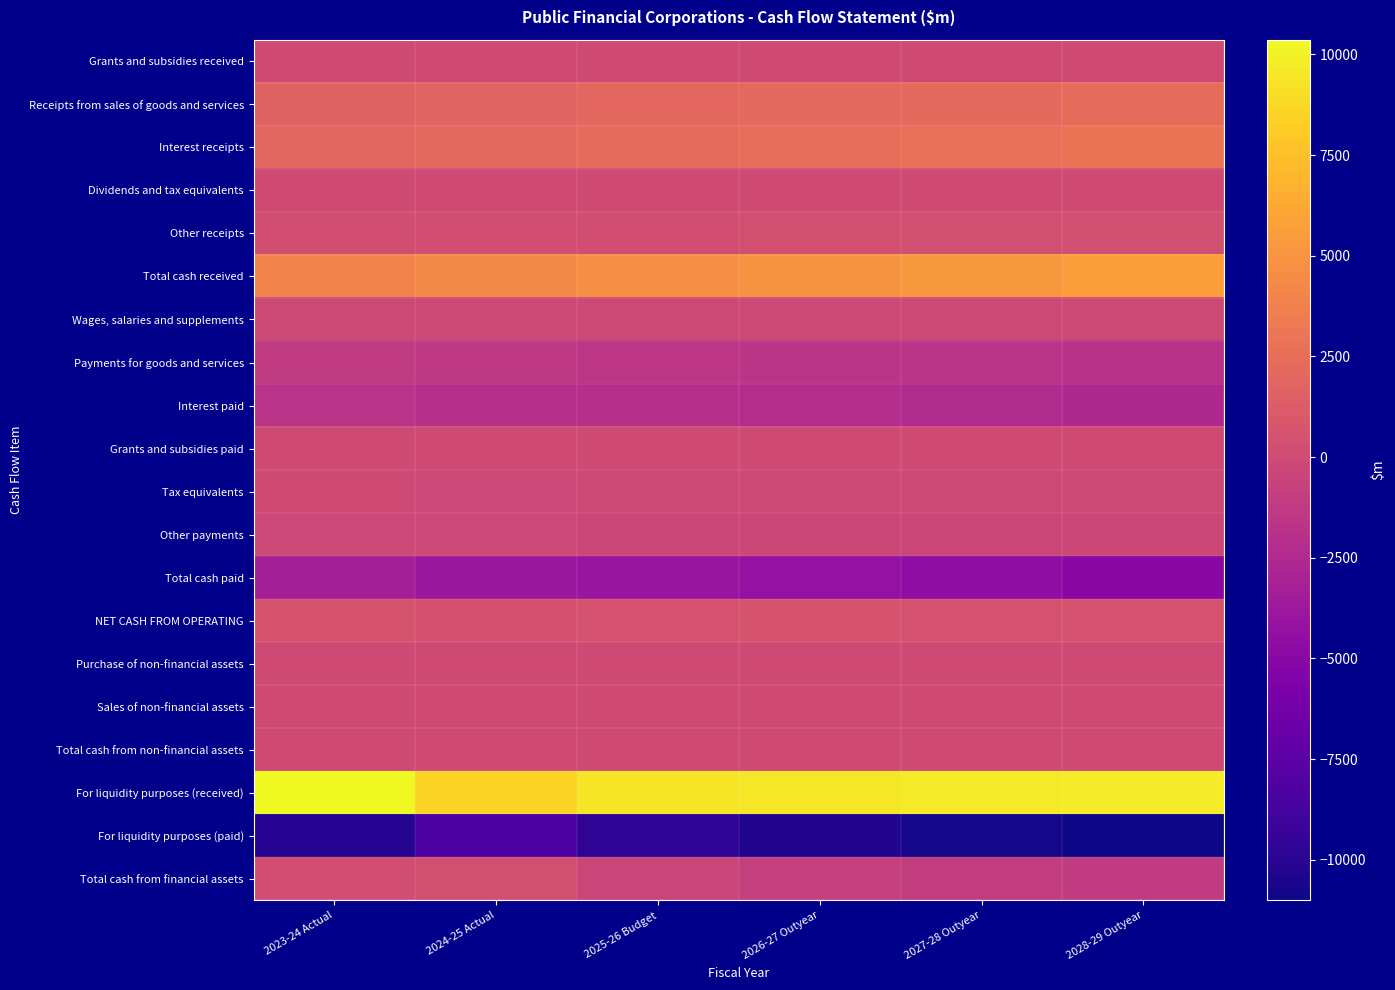

Reading right to left, what are all the values shown in this chart?

Grants and subsidies received: 2028-29 Outyear=5	2027-28 Outyear=5	2026-27 Outyear=5	2025-26 Budget=5	2024-25 Actual=5	2023-24 Actual=0
Receipts from sales of goods and services: 2028-29 Outyear=2366	2027-28 Outyear=2263	2026-27 Outyear=2163	2025-26 Budget=2067	2024-25 Actual=1847	2023-24 Actual=1759
Interest receipts: 2028-29 Outyear=2883	2027-28 Outyear=2674	2026-27 Outyear=2461	2025-26 Budget=2277	2024-25 Actual=2262	2023-24 Actual=1987
Dividends and tax equivalents: 2028-29 Outyear=0	2027-28 Outyear=0	2026-27 Outyear=0	2025-26 Budget=0	2024-25 Actual=0	2023-24 Actual=0
Other receipts: 2028-29 Outyear=298	2027-28 Outyear=285	2026-27 Outyear=270	2025-26 Budget=258	2024-25 Actual=232	2023-24 Actual=218
Total cash received: 2028-29 Outyear=5551	2027-28 Outyear=5227	2026-27 Outyear=4900	2025-26 Budget=4606	2024-25 Actual=4346	2023-24 Actual=3964
Wages, salaries and supplements: 2028-29 Outyear=-118	2027-28 Outyear=-114	2026-27 Outyear=-111	2025-26 Budget=-108	2024-25 Actual=-94	2023-24 Actual=-85
Payments for goods and services: 2028-29 Outyear=-1859	2027-28 Outyear=-1732	2026-27 Outyear=-1599	2025-26 Budget=-1525	2024-25 Actual=-1343	2023-24 Actual=-1188
Interest paid: 2028-29 Outyear=-2577	2027-28 Outyear=-2401	2026-27 Outyear=-2216	2025-26 Budget=-2042	2024-25 Actual=-2054	2023-24 Actual=-1758
Grants and subsidies paid: 2028-29 Outyear=0	2027-28 Outyear=0	2026-27 Outyear=0	2025-26 Budget=0	2024-25 Actual=0	2023-24 Actual=0
Tax equivalents: 2028-29 Outyear=-80	2027-28 Outyear=-80	2026-27 Outyear=-79	2025-26 Budget=-77	2024-25 Actual=-159	2023-24 Actual=-55
Other payments: 2028-29 Outyear=-324	2027-28 Outyear=-306	2026-27 Outyear=-289	2025-26 Budget=-275	2024-25 Actual=-234	2023-24 Actual=-219
Total cash paid: 2028-29 Outyear=-4958	2027-28 Outyear=-4633	2026-27 Outyear=-4293	2025-26 Budget=-4028	2024-25 Actual=-3885	2023-24 Actual=-3305
NET CASH FROM OPERATING: 2028-29 Outyear=593	2027-28 Outyear=594	2026-27 Outyear=606	2025-26 Budget=578	2024-25 Actual=462	2023-24 Actual=659
Purchase of non-financial assets: 2028-29 Outyear=-6	2027-28 Outyear=-7	2026-27 Outyear=-6	2025-26 Budget=-6	2024-25 Actual=-8	2023-24 Actual=-9
Sales of non-financial assets: 2028-29 Outyear=0	2027-28 Outyear=0	2026-27 Outyear=0	2025-26 Budget=0	2024-25 Actual=0	2023-24 Actual=0
Total cash from non-financial assets: 2028-29 Outyear=-6	2027-28 Outyear=-6	2026-27 Outyear=-5	2025-26 Budget=-5	2024-25 Actual=-7	2023-24 Actual=-9
For liquidity purposes (received): 2028-29 Outyear=9776	2027-28 Outyear=9654	2026-27 Outyear=9499	2025-26 Budget=9349	2024-25 Actual=8473	2023-24 Actual=10365
For liquidity purposes (paid): 2028-29 Outyear=-11013	2027-28 Outyear=-10694	2026-27 Outyear=-10343	2025-26 Budget=-9684	2024-25 Actual=-8174	2023-24 Actual=-10111
Total cash from financial assets: 2028-29 Outyear=-1238	2027-28 Outyear=-1040	2026-27 Outyear=-845	2025-26 Budget=-335	2024-25 Actual=299	2023-24 Actual=254